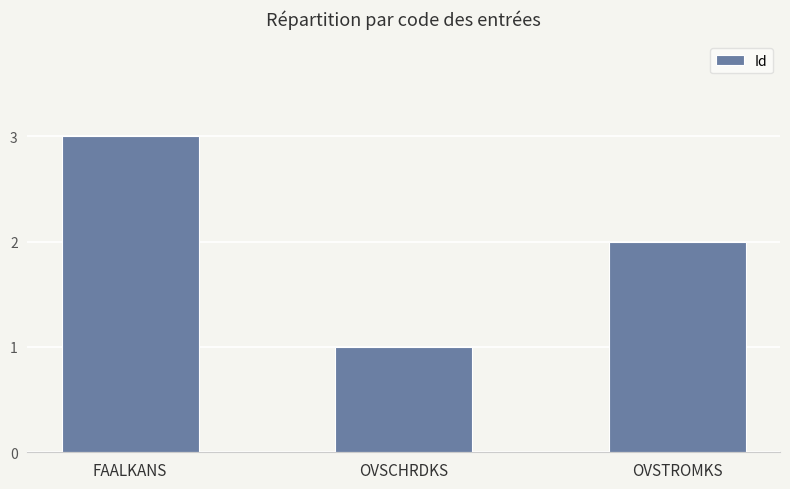

Is it true that the value at FAALKANS is 5?

False